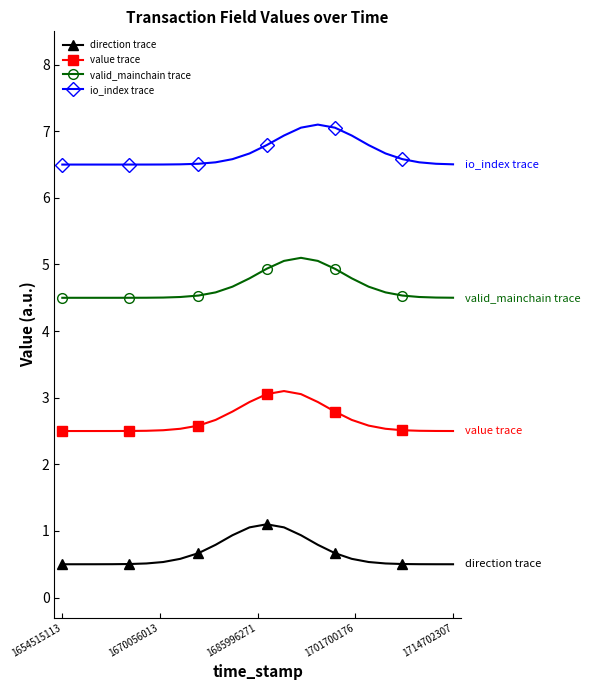

Is this an area chart (filled region under the line)?

No